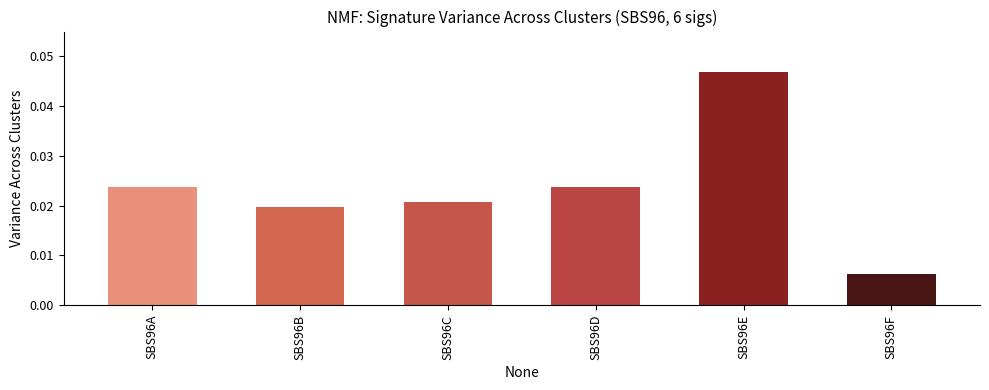

Which category has the highest value across all series?

SBS96E